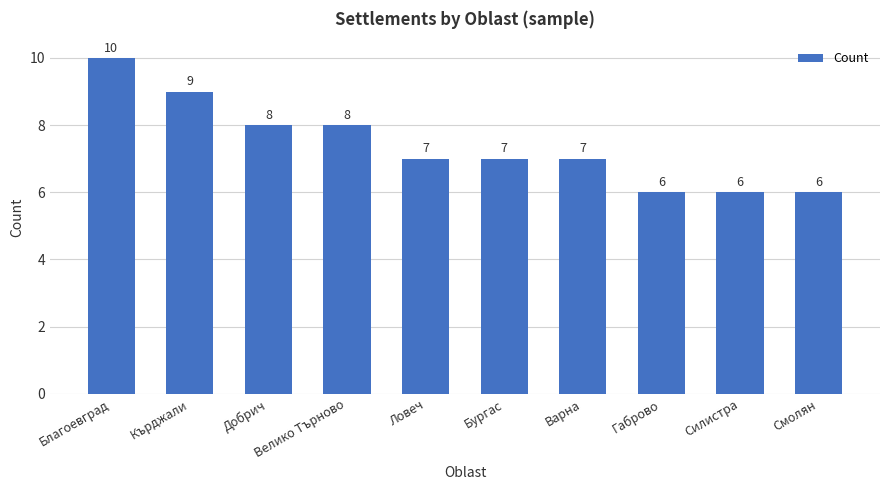

What is the value of the 4th bar from the left?

8